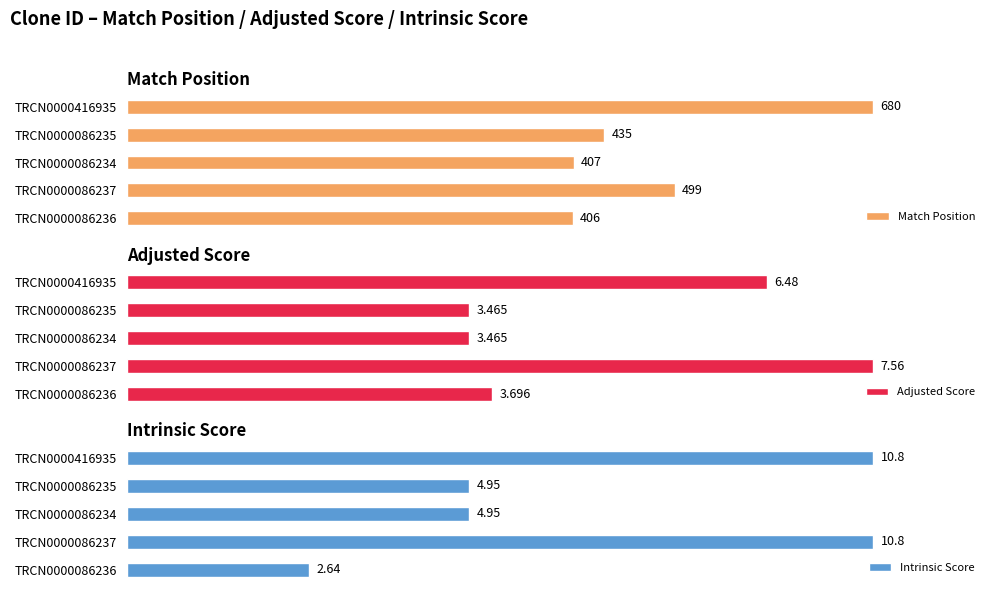

Reading left to right, list all the values displayed in this chart.

Match Position: 406.0	499.0	407.0	435.0	680.0
Adjusted Score: 3.7	7.6	3.5	3.5	6.5
Intrinsic Score: 2.6	10.8	5.0	5.0	10.8